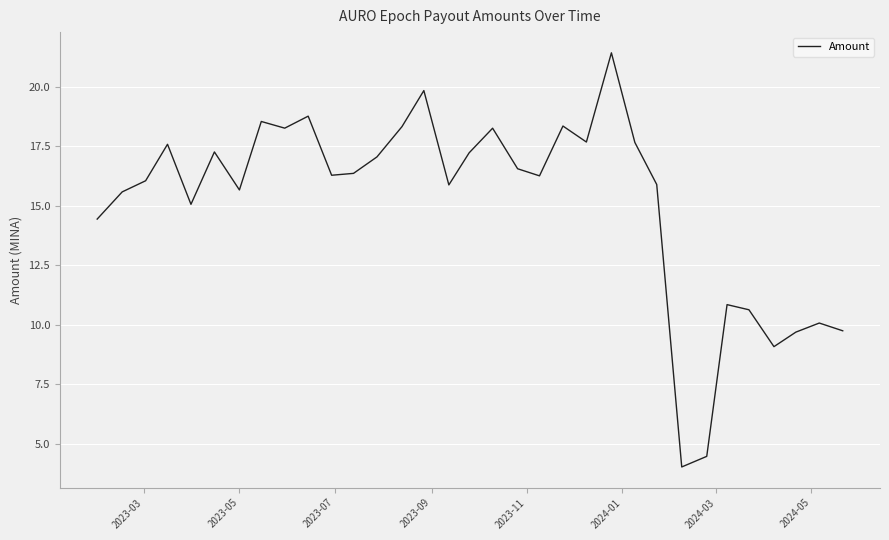

What is the minimum value shown in the chart?

4.0